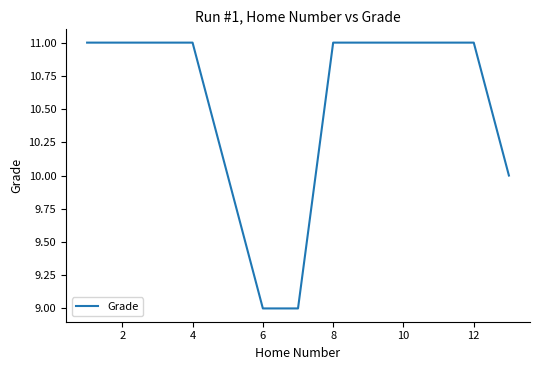

What is the minimum value shown in the chart?

9